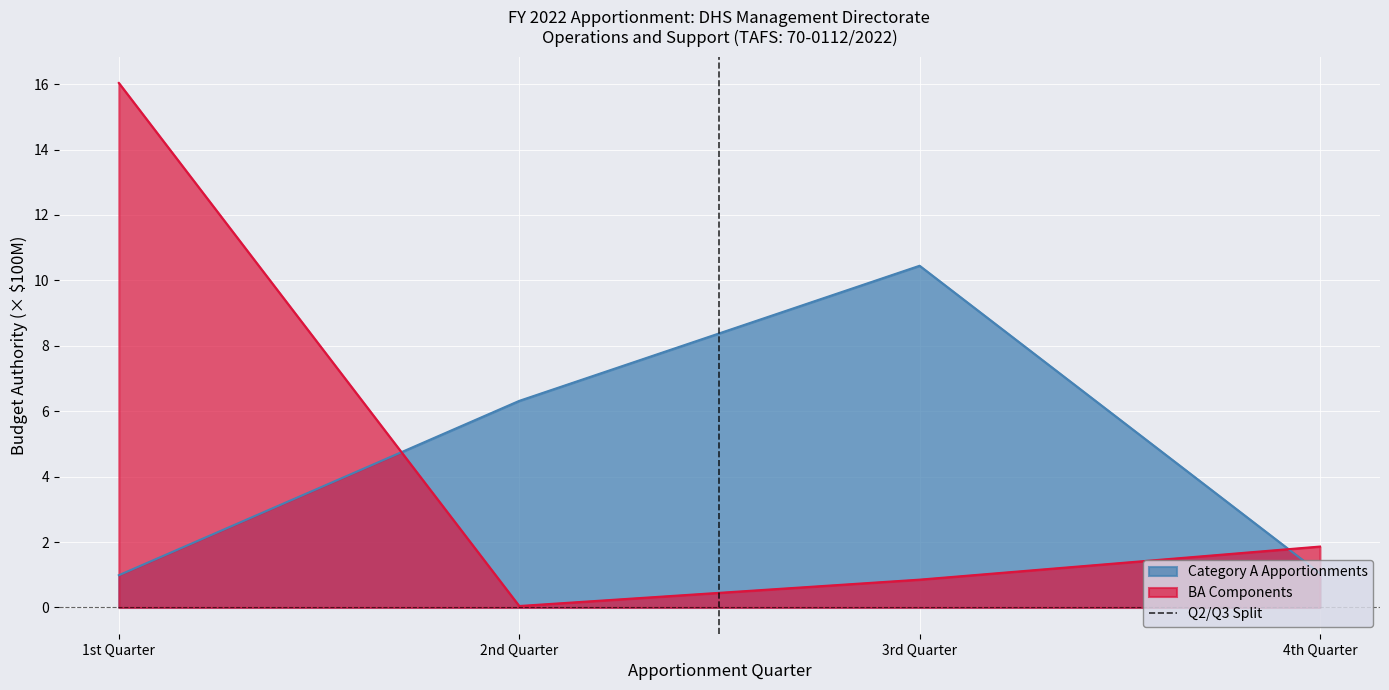

At which label does Category A Apportionments first exceed 6?

2nd Quarter